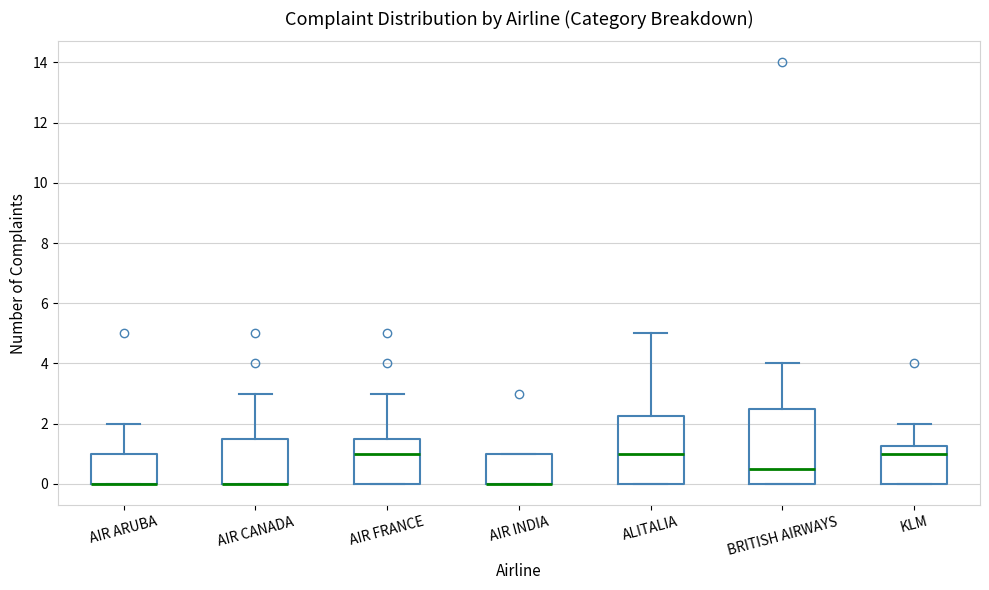

Reading left to right, transcribe this box plot: for each box, give where its median line is, the range the box spans, and where its two whiskers end, as read against the y-axis. The values are not printed on the chart, so give them approximately, as read against the axis.

AIR ARUBA: median 0.0 (drawn on the box's lower edge), box 0.0 to 1.0, whiskers 0.0 to 2.0
AIR CANADA: median 0.0 (drawn on the box's lower edge), box 0.0 to 1.6, whiskers 0.0 to 3.0
AIR FRANCE: median 1.0, box 0.0 to 1.6, whiskers 0.0 to 3.0
AIR INDIA: median 0.0 (drawn on the box's lower edge), box 0.0 to 1.0, whiskers 0.0 to 1.0
ALITALIA: median 1.0, box 0.0 to 2.2, whiskers 0.0 to 5.0
BRITISH AIRWAYS: median 0.6, box 0.0 to 2.6, whiskers 0.0 to 4.0
KLM: median 1.0, box 0.0 to 1.2, whiskers 0.0 to 2.0